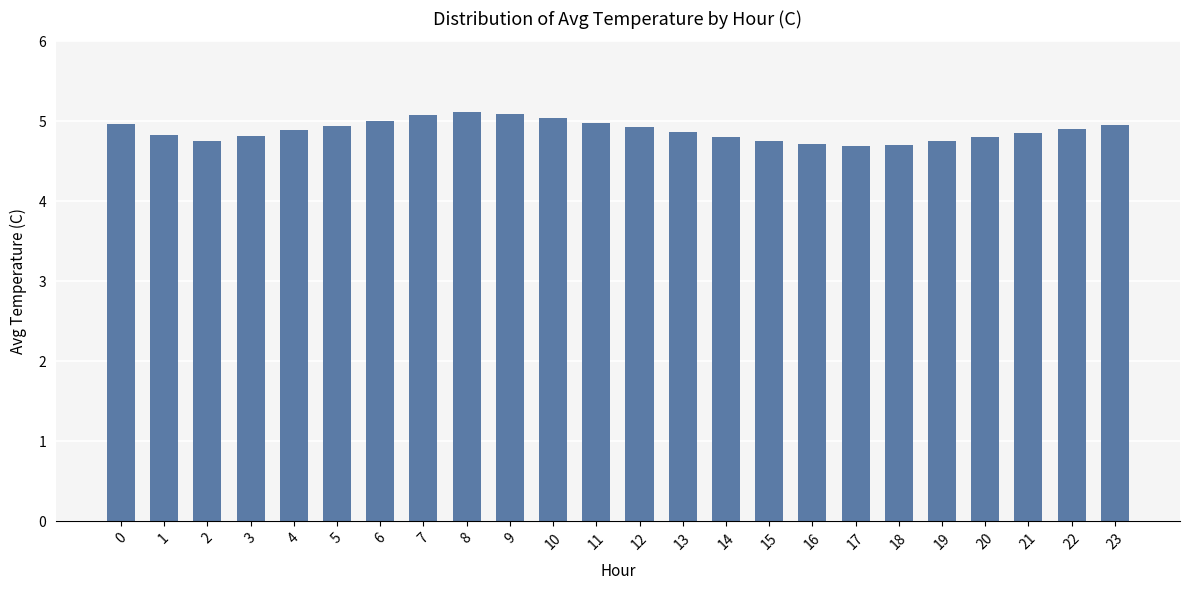

The chart shows a value of 3.3 at 10. True or false?

False